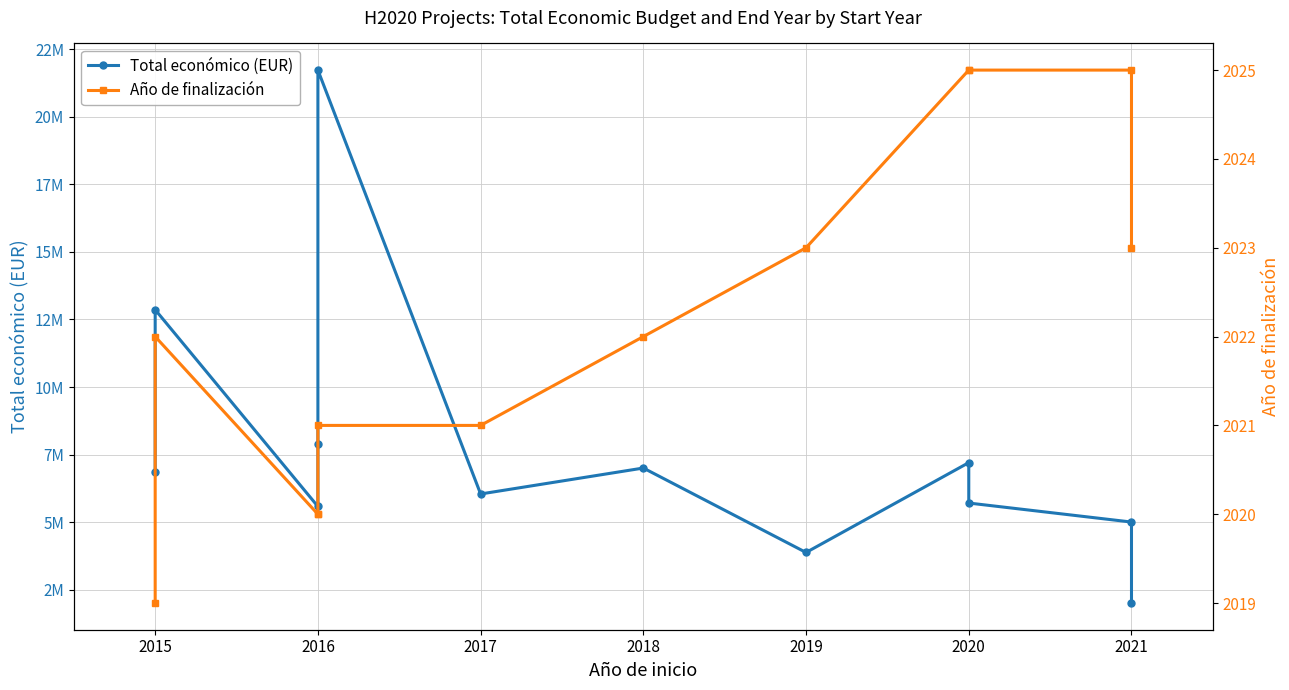

Which has a higher value, 2018 or 2016?

2018